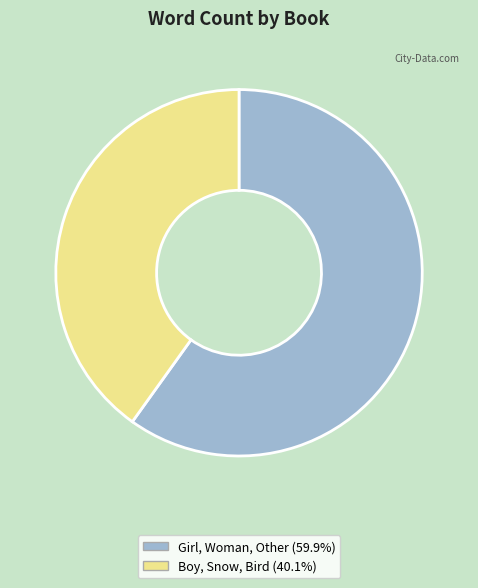

Count the number of slices in the pie.

2